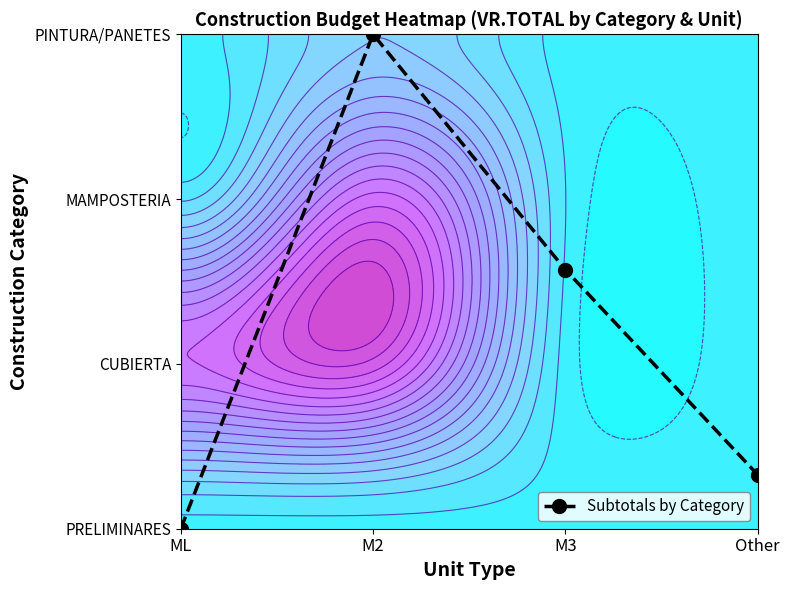

What is the greatest value displayed?

3.0